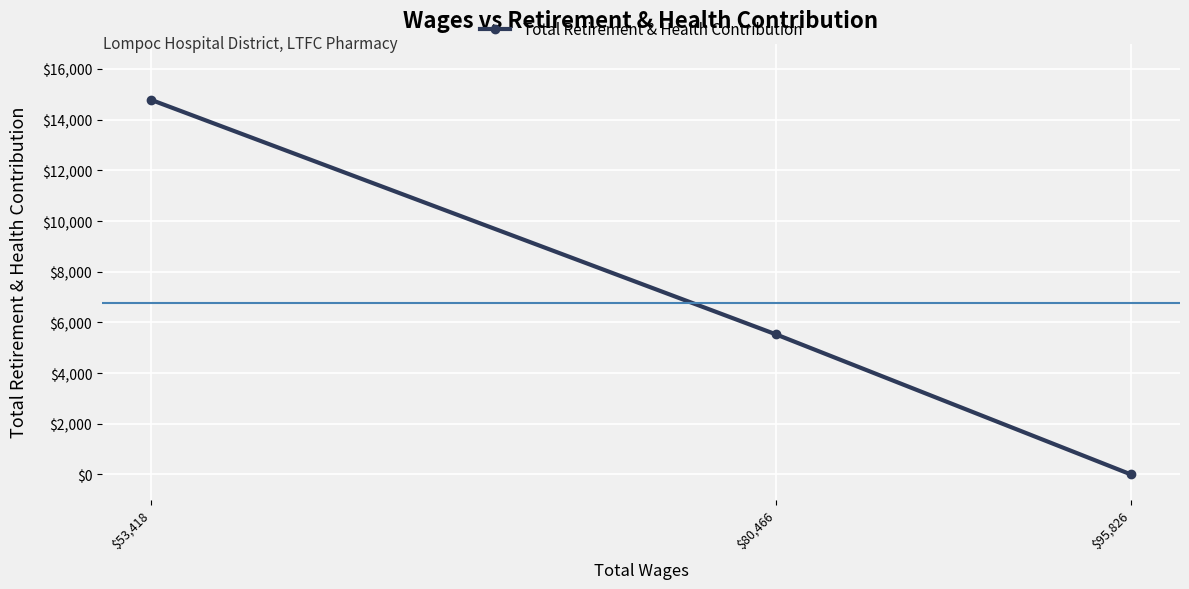

How many values are between 0 and 14784?

3